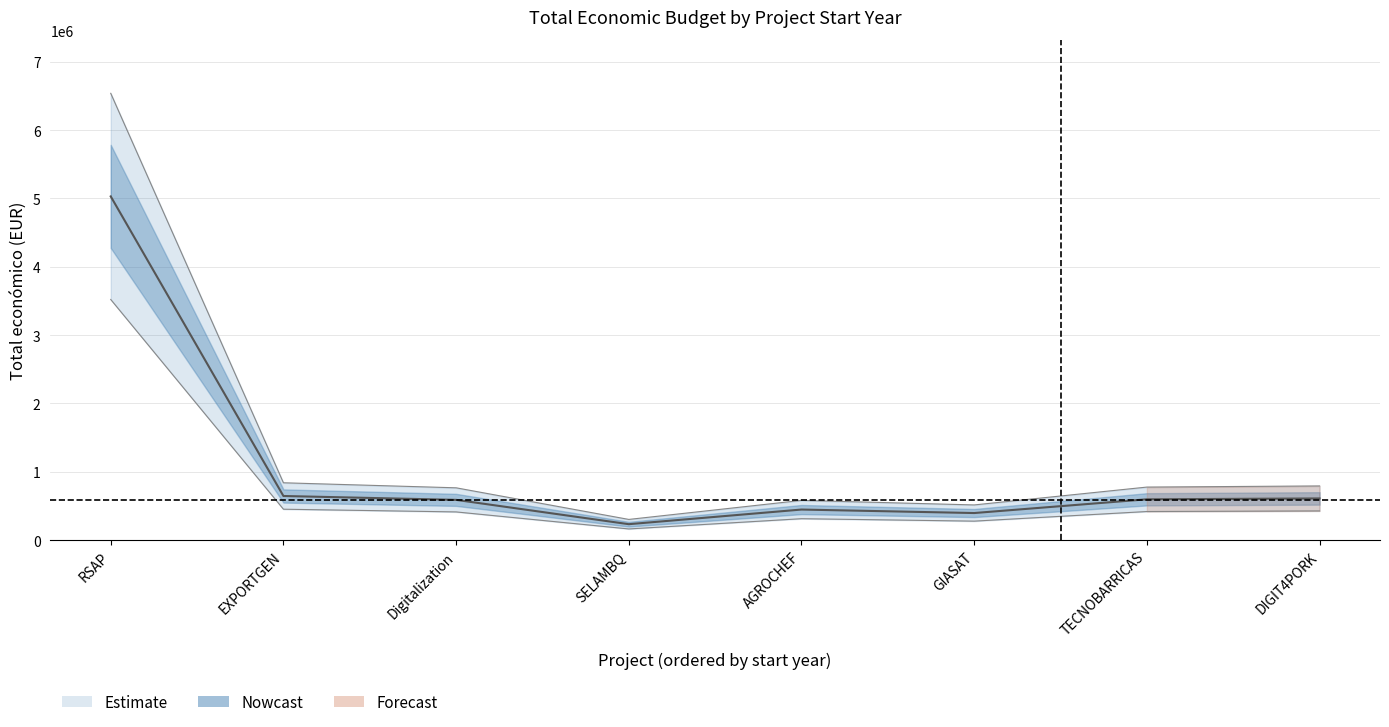

Reading left to right, transcribe all the data shown in this chart.

5030236	644817	588146	232189	446440	395340	596384	609206